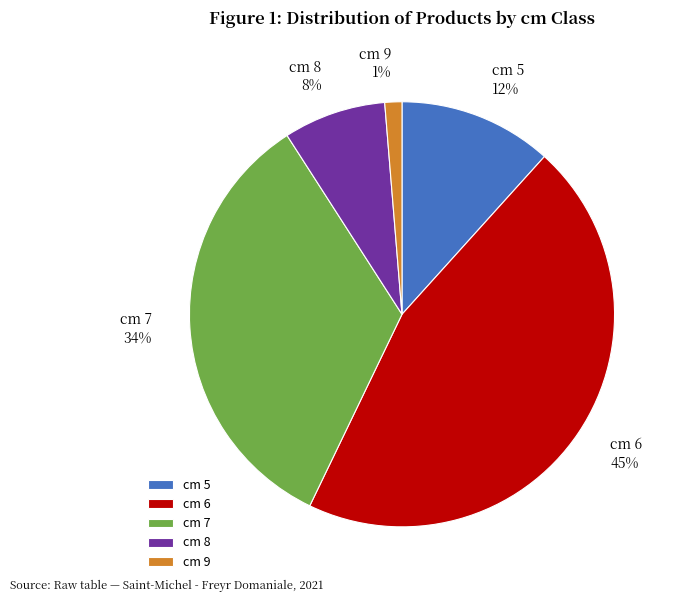

Which has a higher value, cm 9 or cm 5?

cm 5